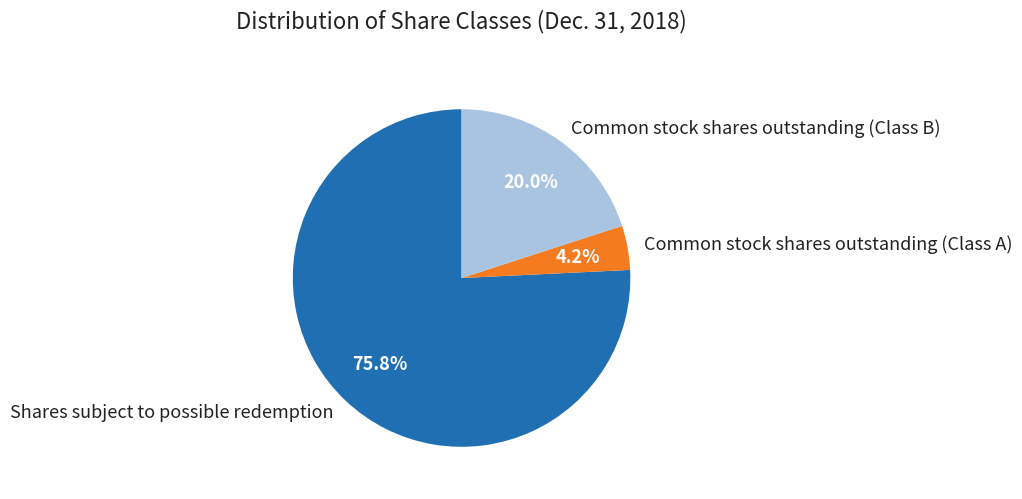

Which slice represents more than half of the pie?

Shares subject to possible redemption